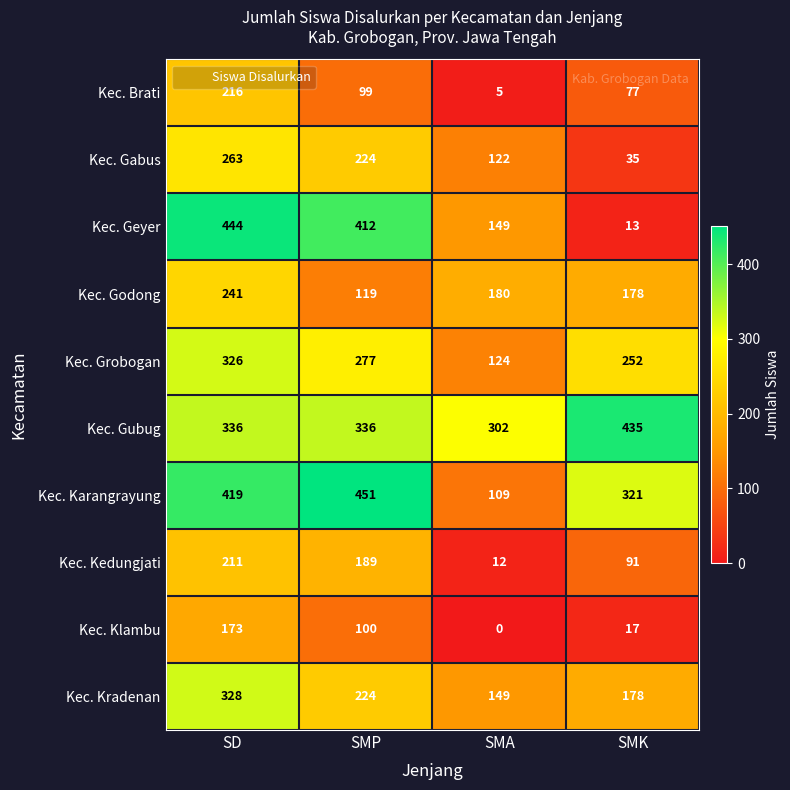

What is the sum of the Kec. Karangrayung values at SMK and SD?

740